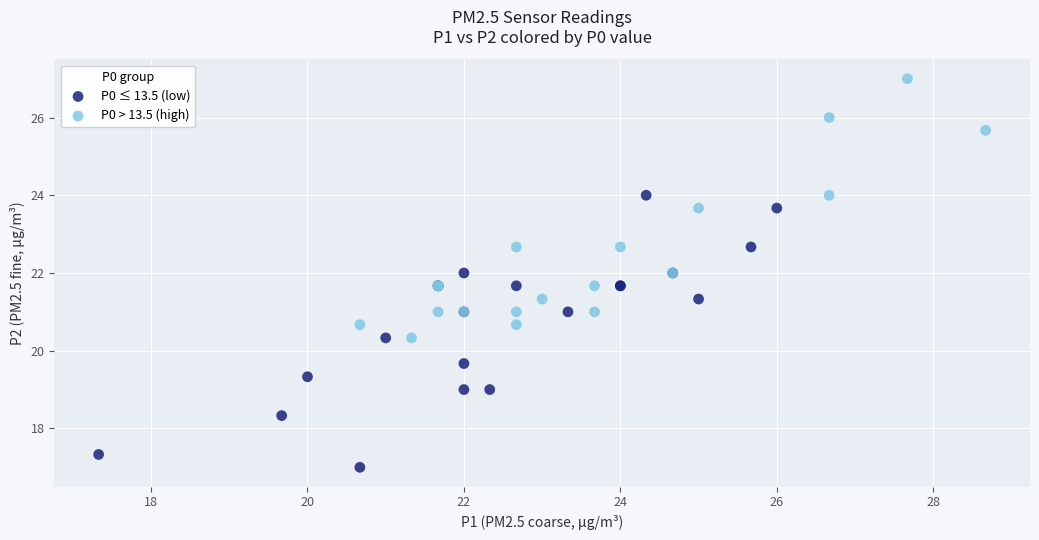

Which series has the largest Y range (max minus min)?

P0 ≤ 13.5 (low)